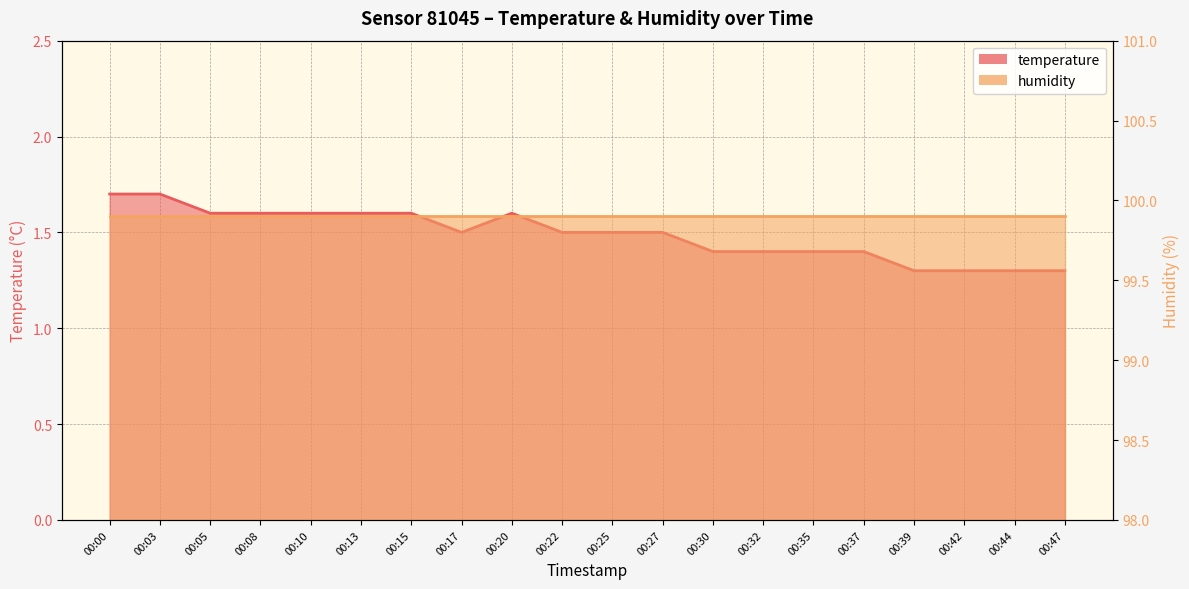

At which category does the chart reach its peak across all series?

00:00